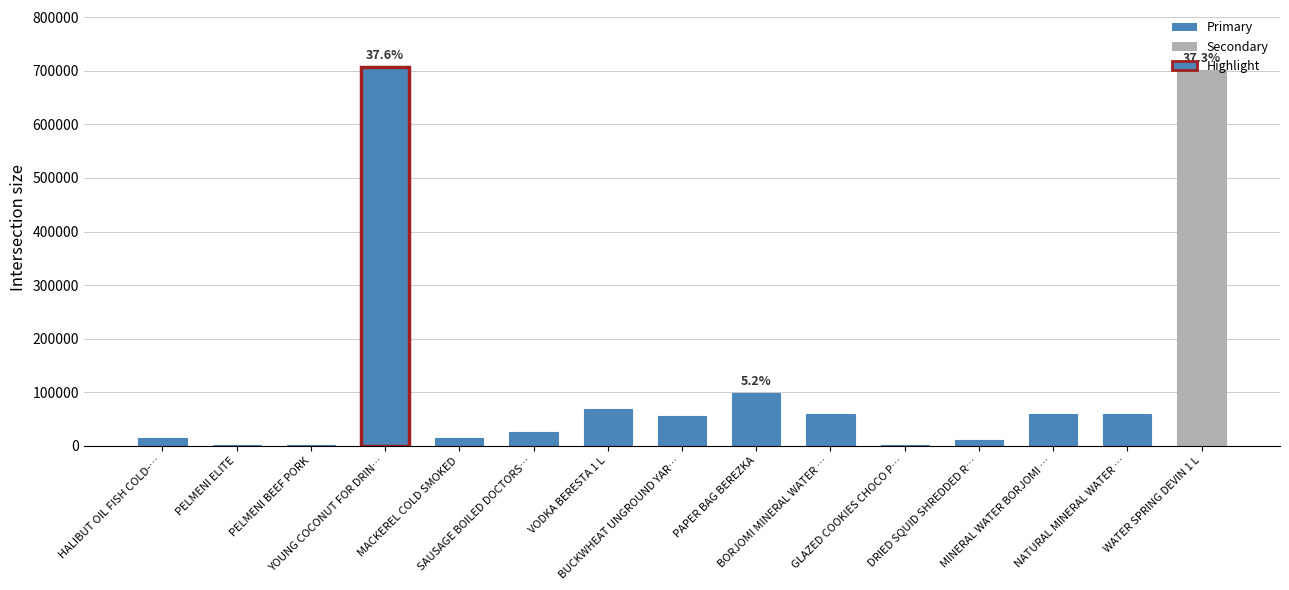

What is the sum of all values?

1884065